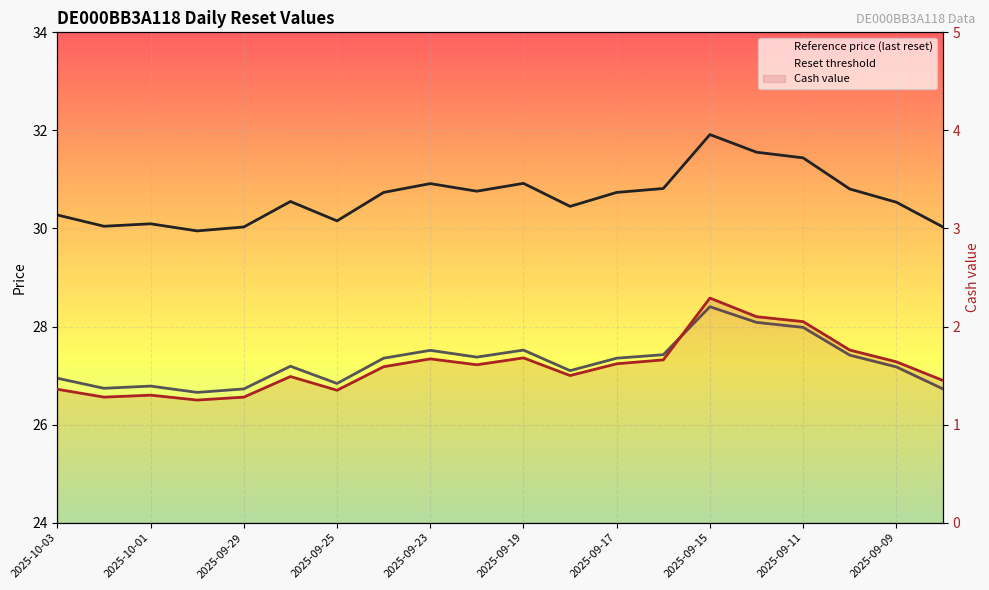

What is the label of the 18th point from the left?

2025-09-10